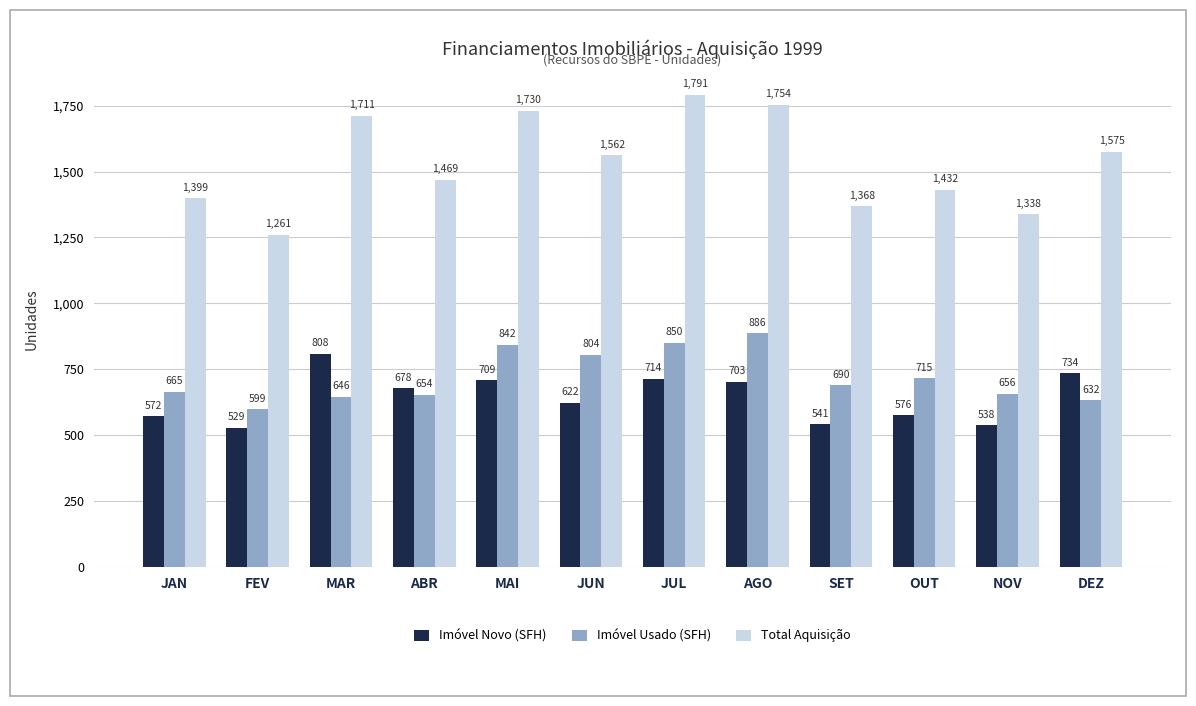

What is the difference between the Imóvel Usado (SFH) values at ABR and NOV?

2